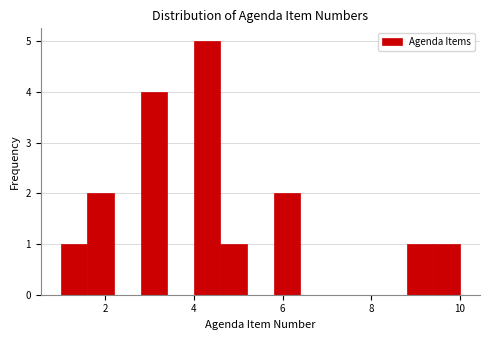

Read against the x-axis, roughly where is the centre of the tallest bar?

4.4